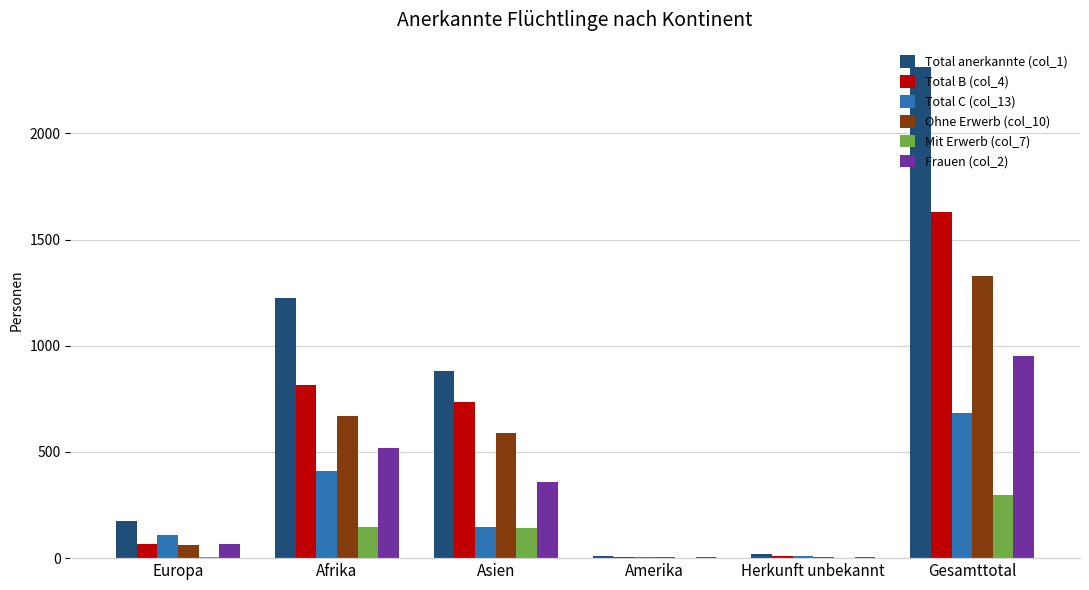

At which label does Ohne Erwerb (col_10) reach its peak?

Gesamttotal